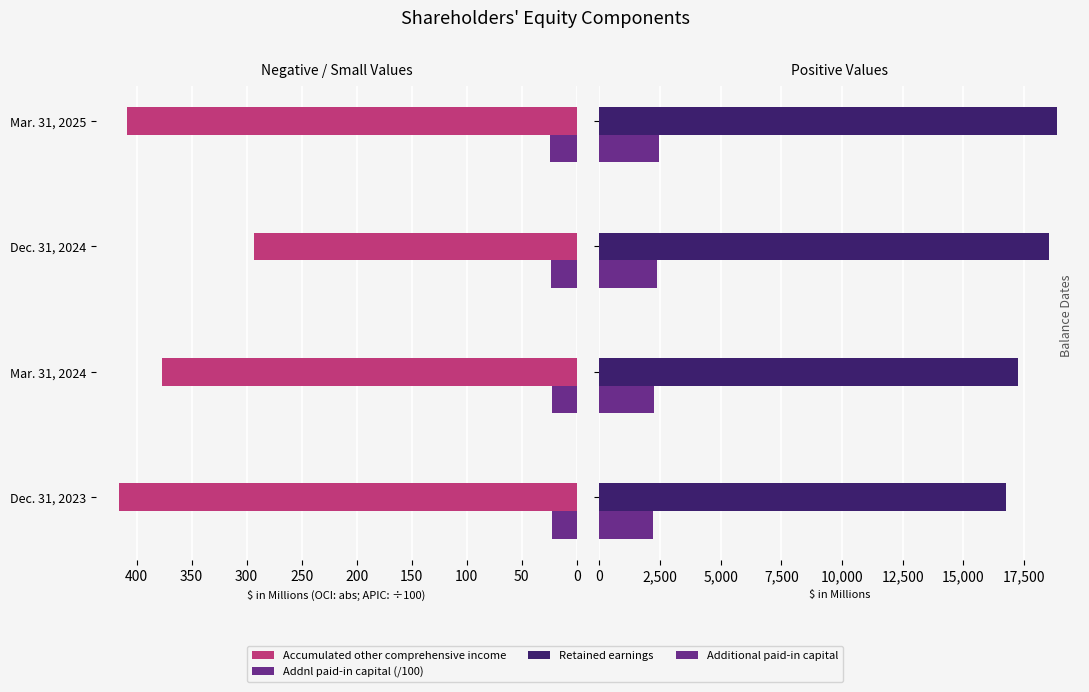

What is the sum of all Addnl paid-in capital (/100) values?

92.6